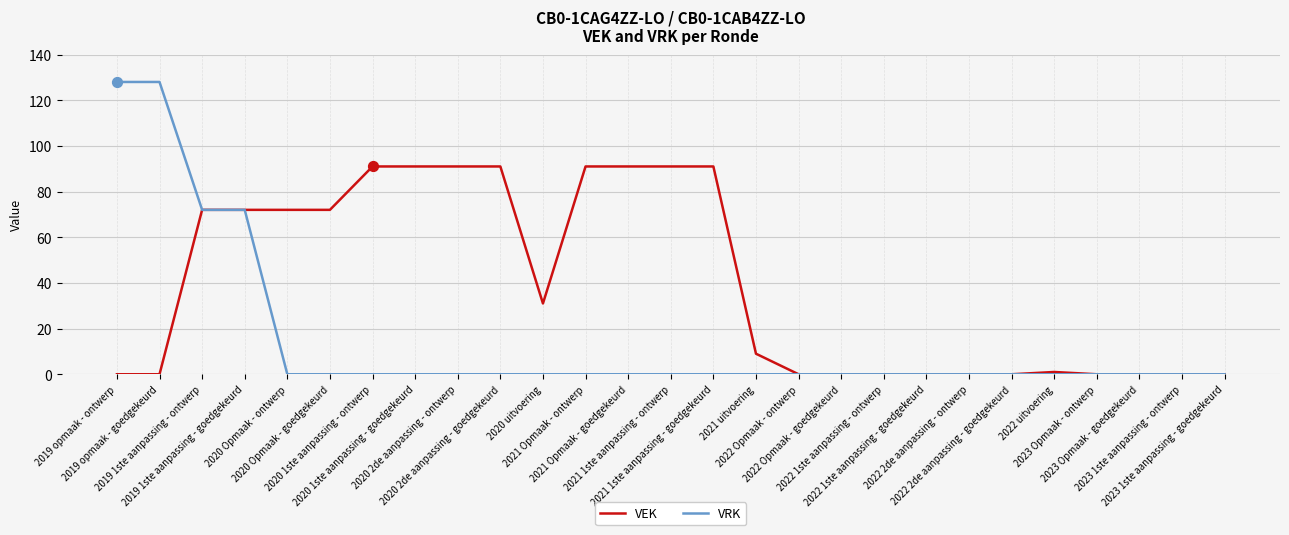

Which series has the widest spread of values?

VRK